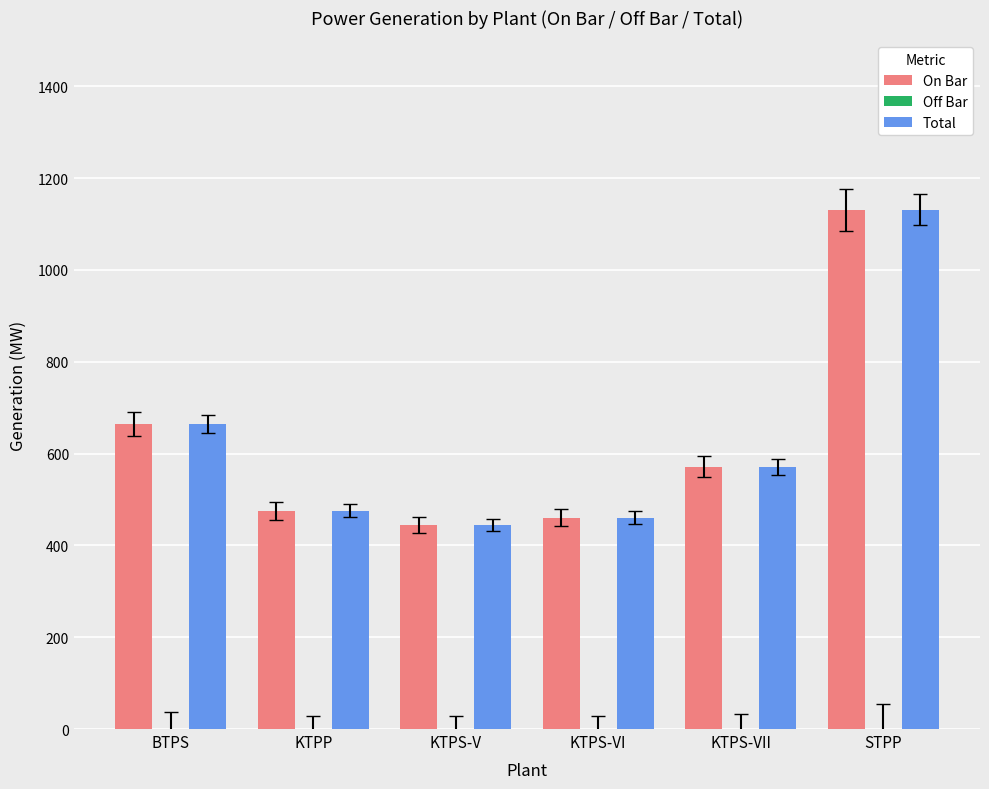

How many groups of bars are there?

6